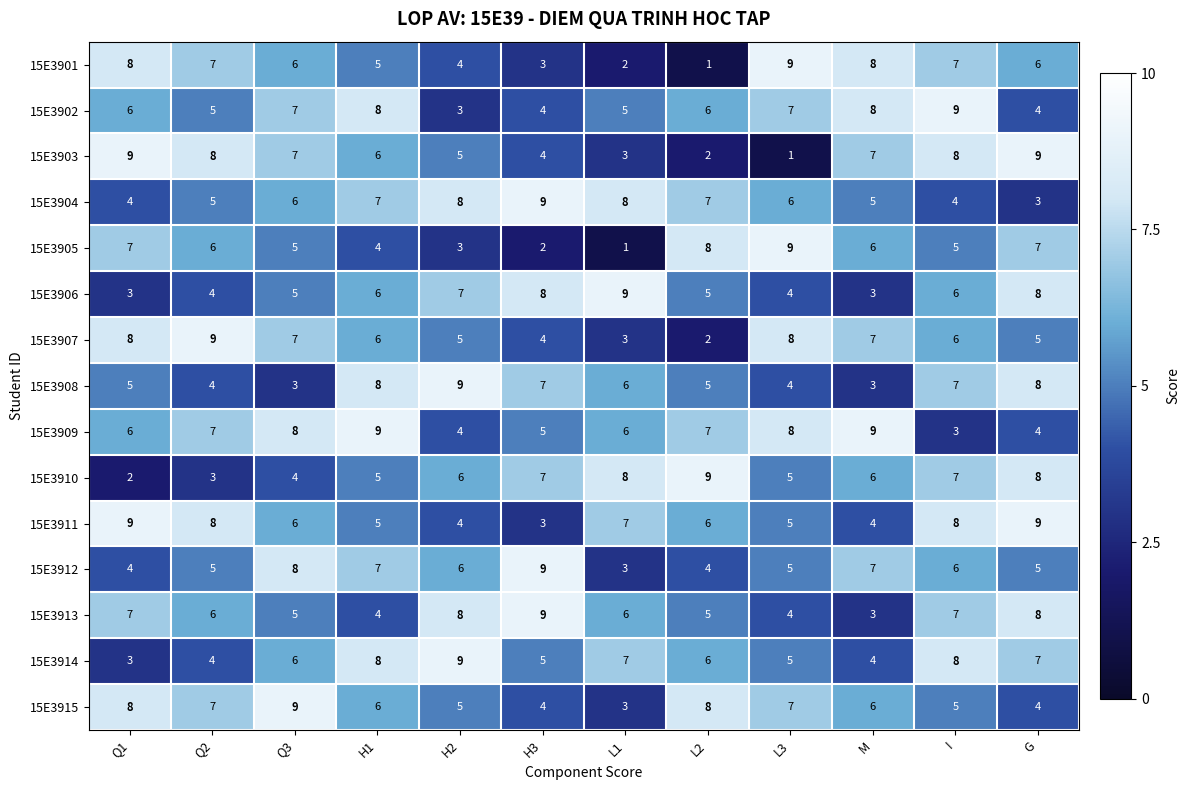

How many values in the 15E3903 series are below 7?

6